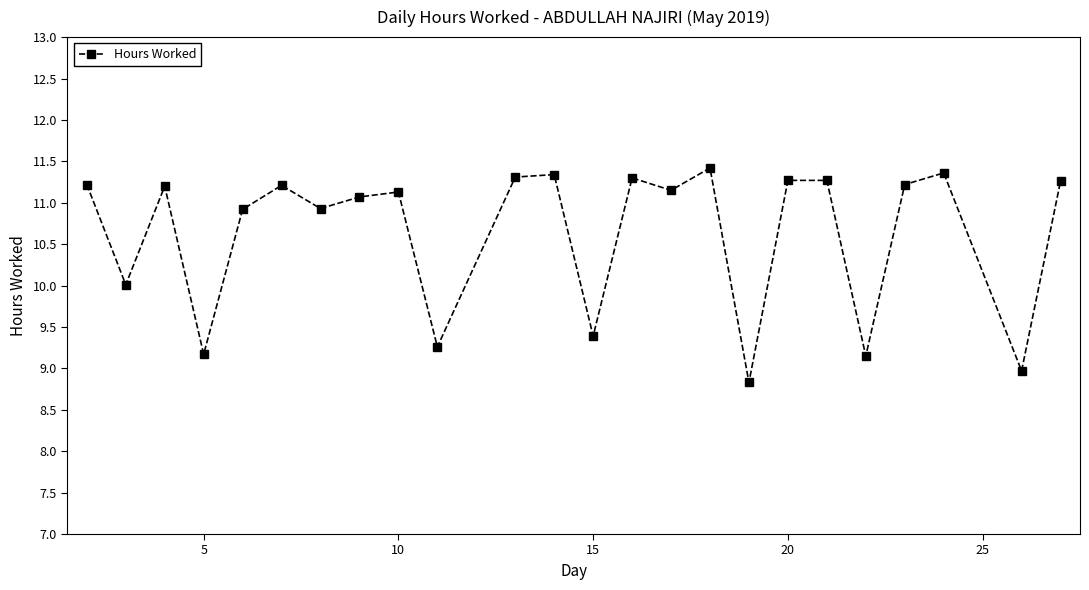

What is the difference between the maximum and minimum values?

2.6